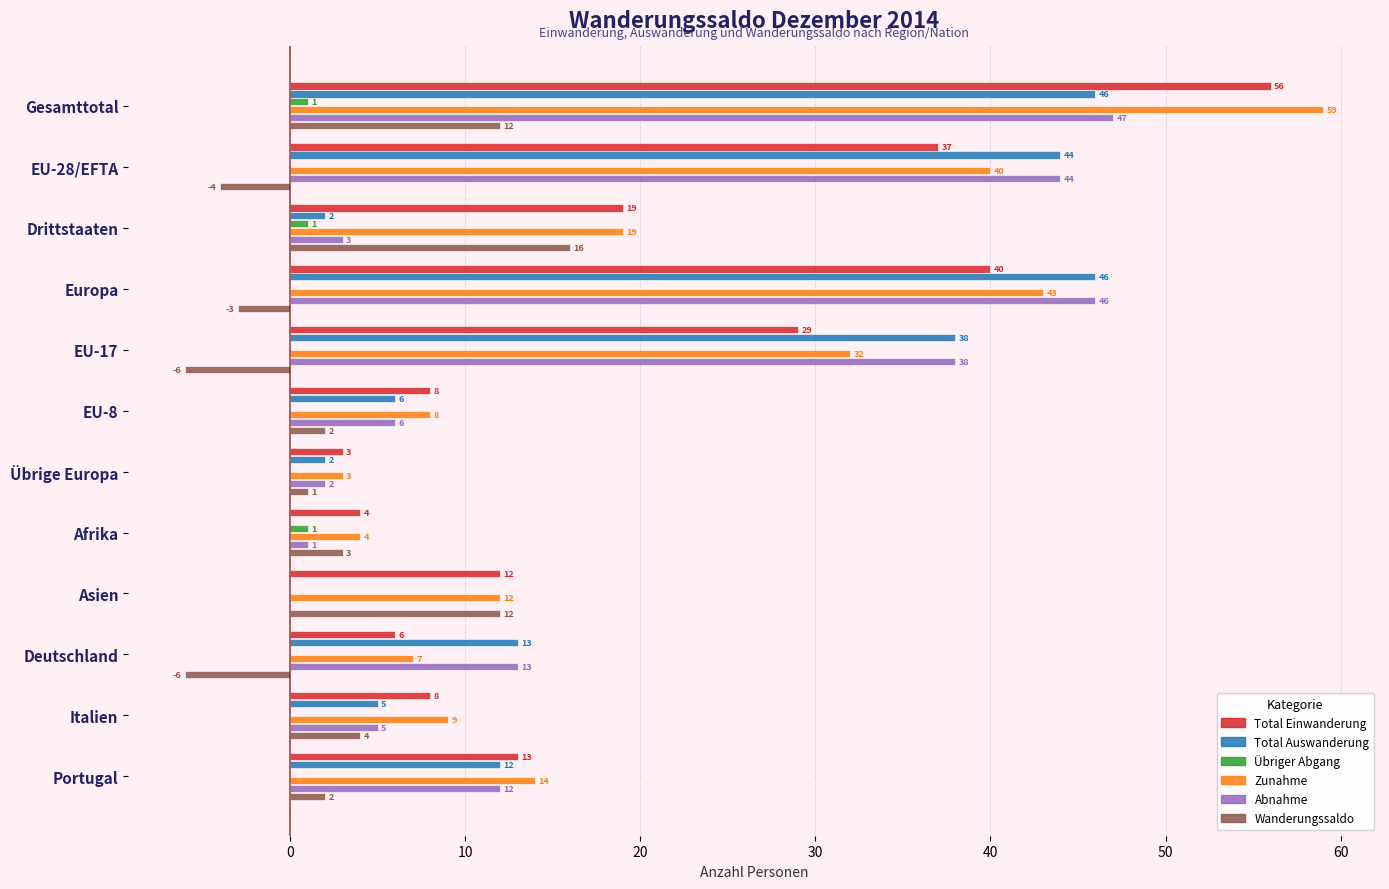

Which series changed the most between EU-28/EFTA and Afrika?

Total Auswanderung